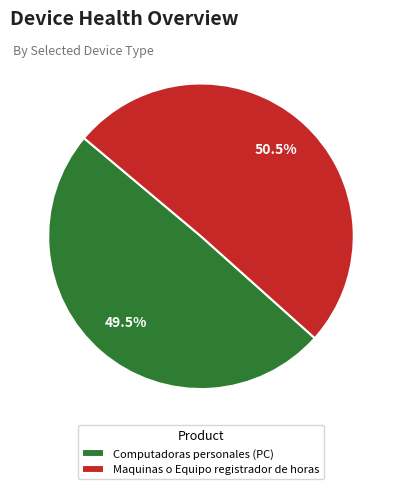

Does Maquinas o Equipo registrador de horas represent more than half of the total?

Yes